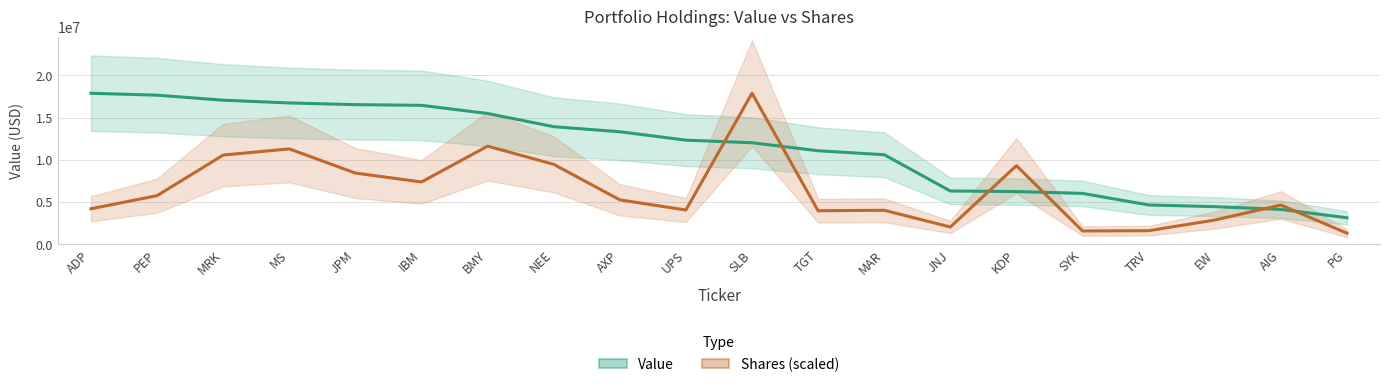

Is this an area chart (filled region under the line)?

No